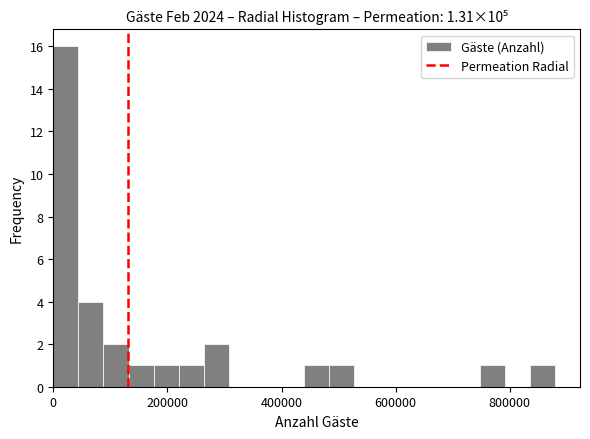

Read against the x-axis, roughly where is the centre of the tallest bar?

20000